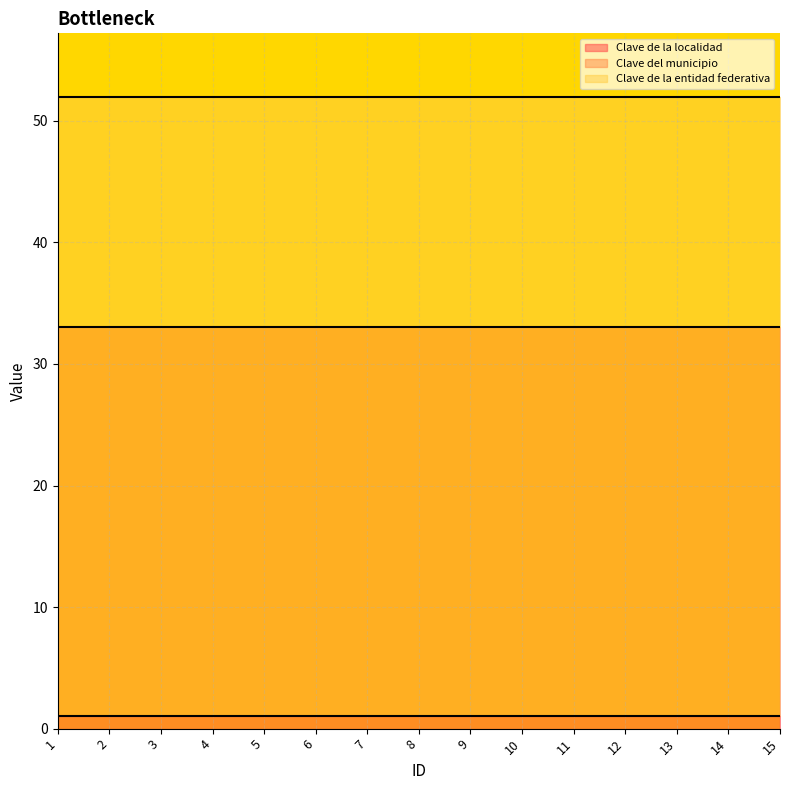

True or false: Clave del municipio has more than 1 interior local peaks.

False